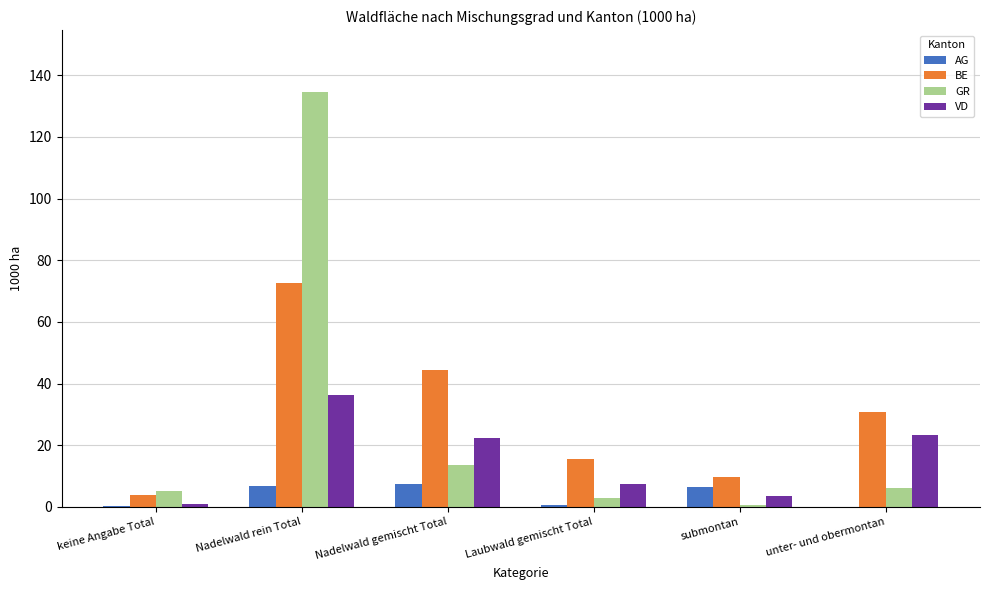

Count the number of categories in the chart.

6